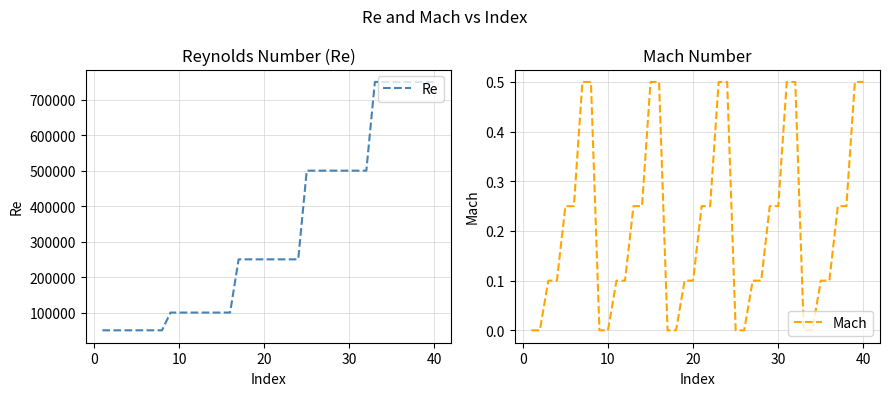

What is the average value of the Re series?

330000